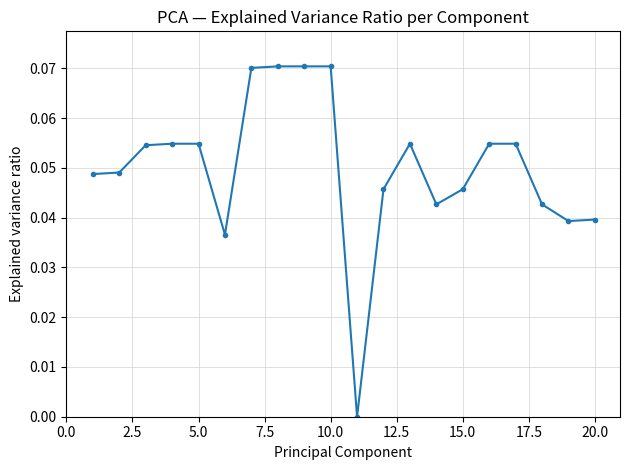

What is the sum of all values?

1.0